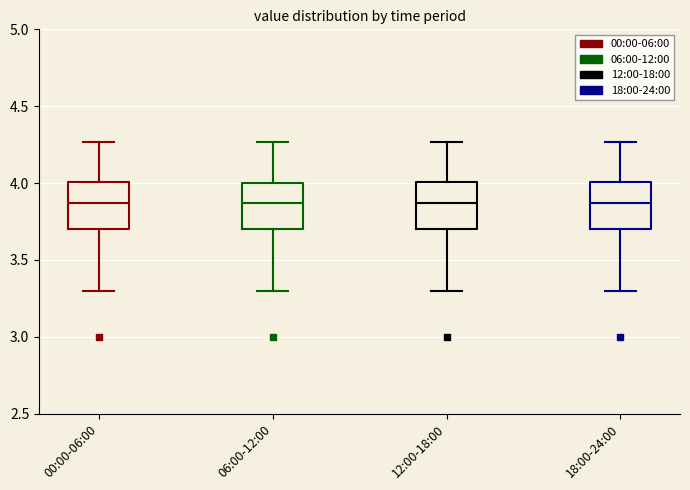

Reading left to right, read every box against the y-axis: the position of its median line, the range the box covers, and the ends of its whiskers. The values are not printed on the chart, so give them approximately, as read against the axis.

00:00-06:00: median 3.85, box 3.70 to 4.00, whiskers 3.30 to 4.25
06:00-12:00: median 3.85, box 3.70 to 4.00, whiskers 3.30 to 4.25
12:00-18:00: median 3.85, box 3.70 to 4.00, whiskers 3.30 to 4.25
18:00-24:00: median 3.85, box 3.70 to 4.00, whiskers 3.30 to 4.25